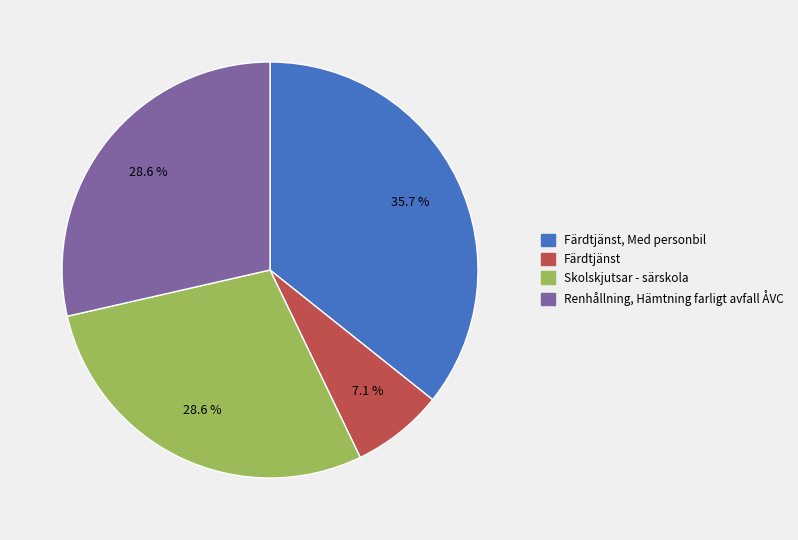

Is there a majority slice in this chart?

No